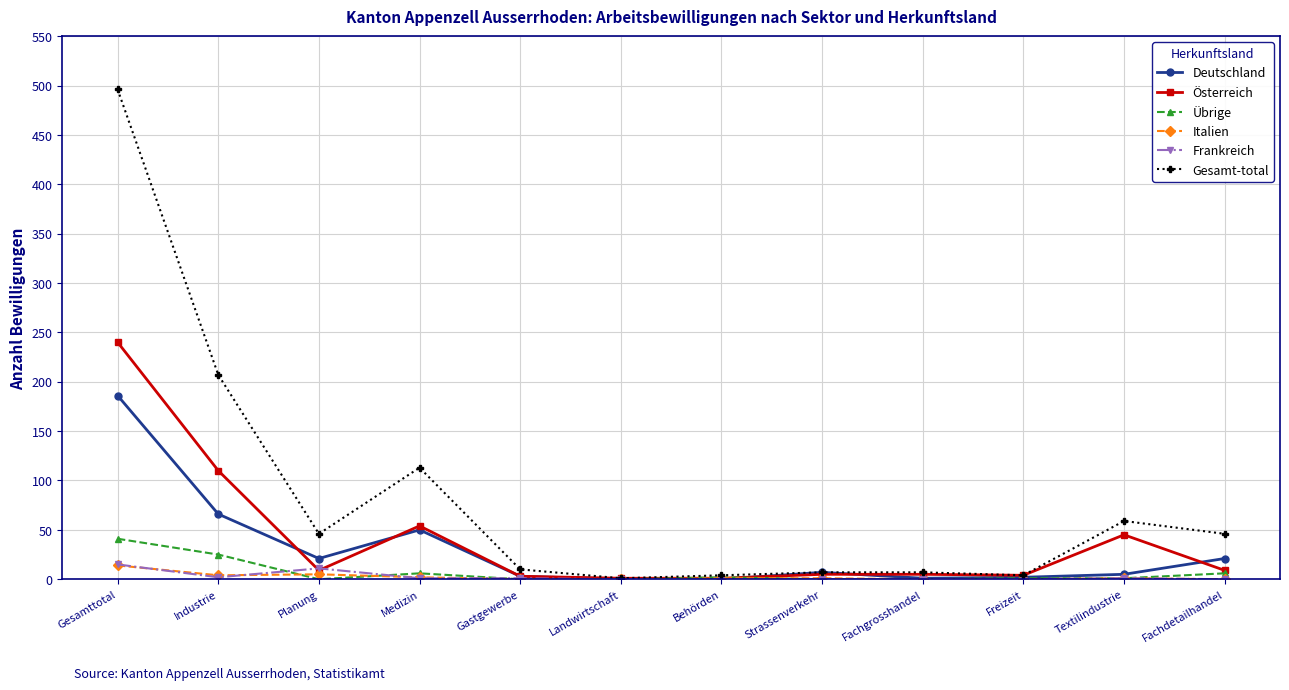

True or false: Deutschland has more than 0 points higher than both neighbors.

True